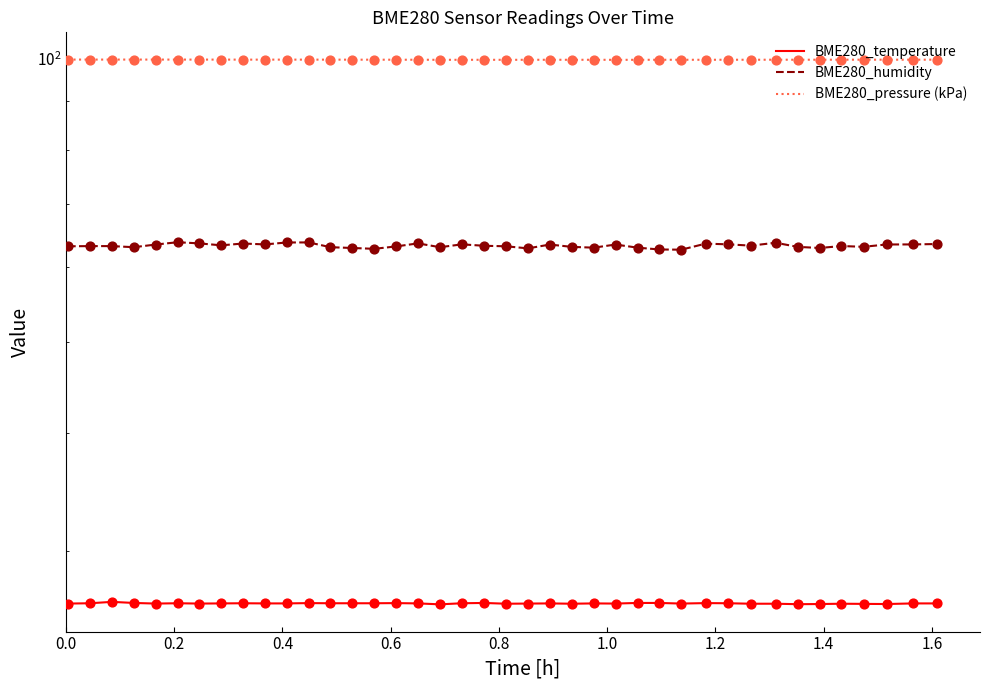

Which series contains the highest Y value?

BME280_pressure (kPa)